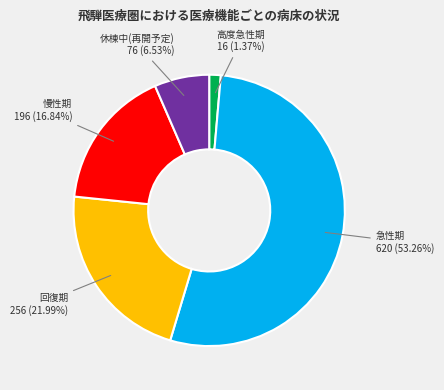

Count the number of slices in the pie.

5